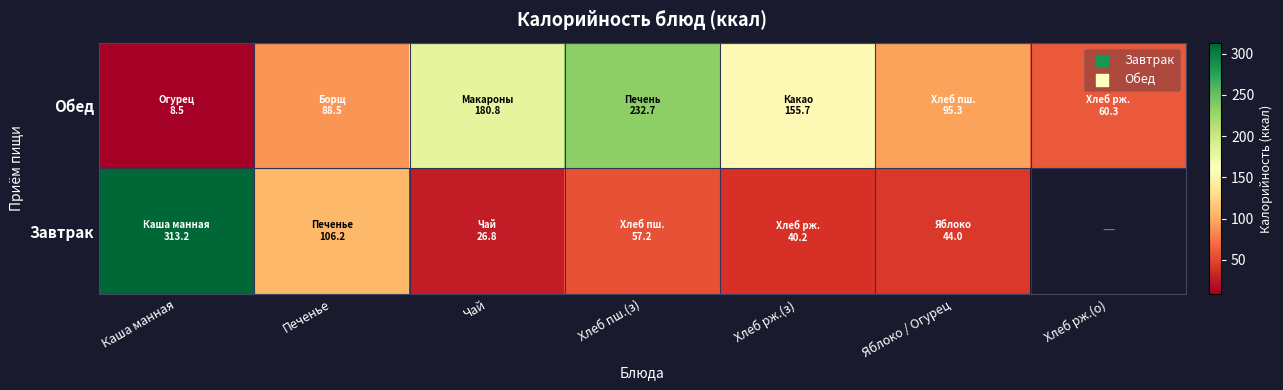

Which category has the highest value in the Обед series?

Хлеб пш.(з)